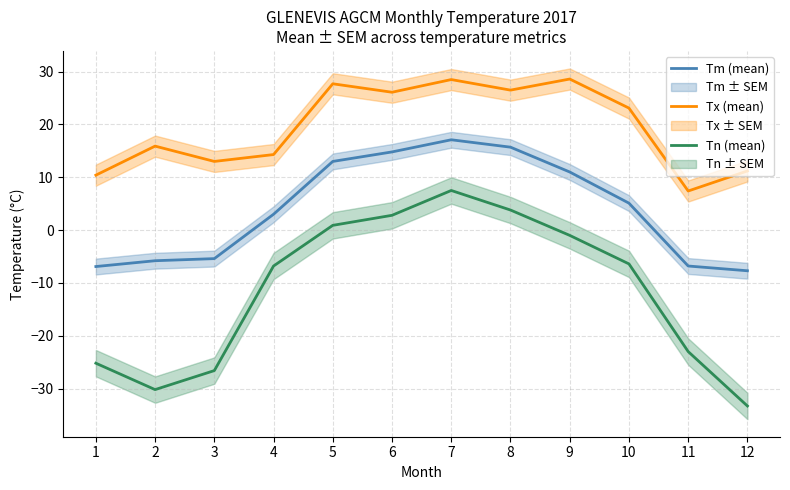

Reading left to right, transcribe all the data shown in this chart.

Tm (mean): -6.9	-5.8	-5.4	3.0	13.0	14.8	17.1	15.7	11.0	5.1	-6.8	-7.7
Tx (mean): 10.4	15.9	13.0	14.3	27.7	26.1	28.5	26.5	28.6	23.1	7.4	11.2
Tn (mean): -25.2	-30.2	-26.6	-6.8	0.9	2.8	7.5	3.8	-1.0	-6.4	-23.0	-33.3